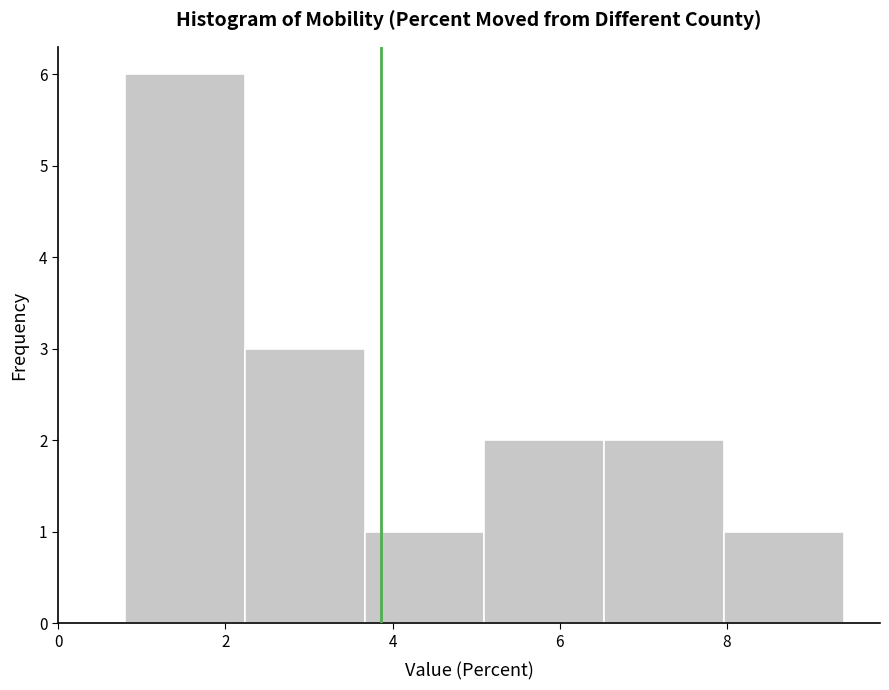

Reading left to right, transcribe this chart: for each bar, give the range it covers on the x-axis and its height. Neither the bar edges nor the heights are printed on the chart, so give them approximately, as read against the axes.

0.8 to 2.2: 6
2.2 to 3.6: 3
3.6 to 5.2: 1
5.2 to 6.6: 2
6.6 to 8.0: 2
8.0 to 9.4: 1